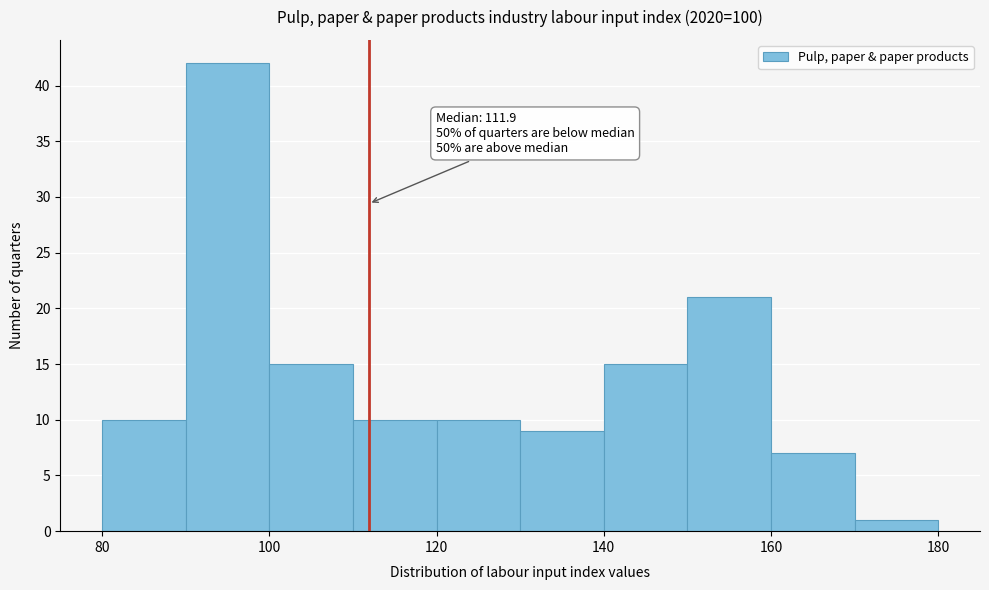

Over which range of the x-axis is the bar tallest?

90 to 100